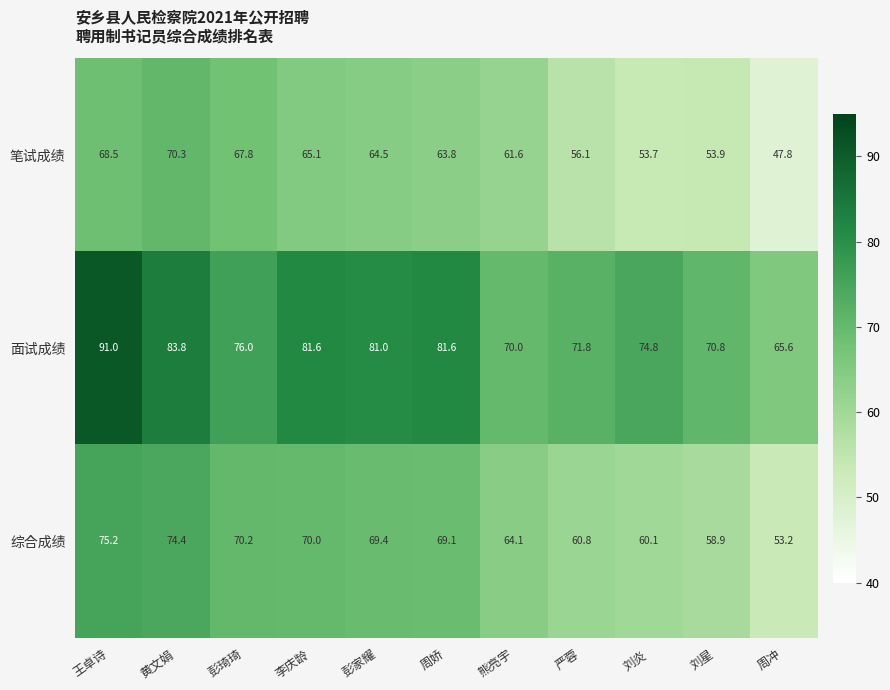

What value does the 笔试成绩 series have at 周冲?

47.8